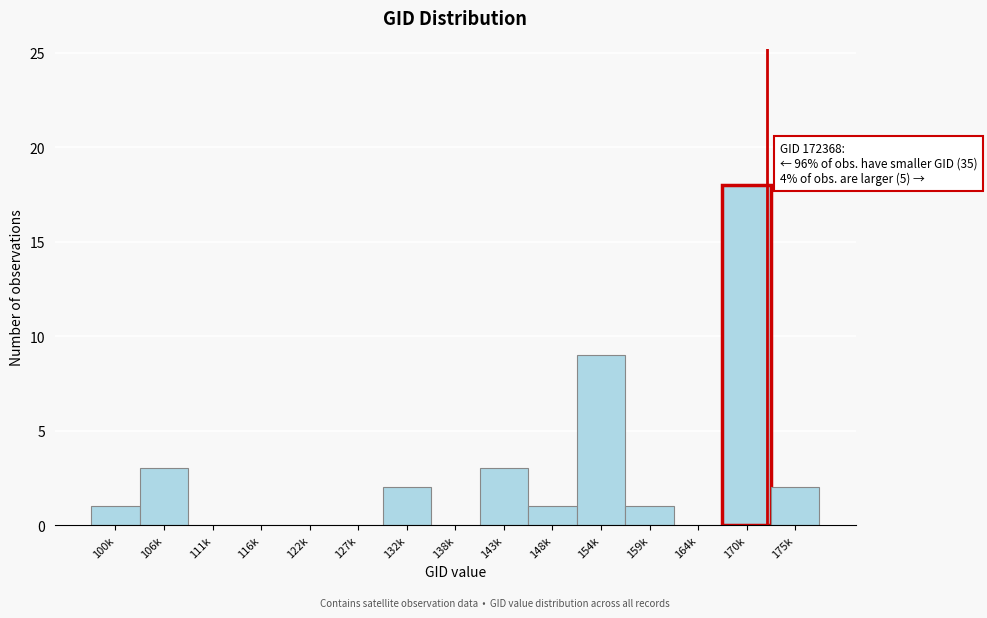

Reading left to right, what are all the values shown in this chart?

100k=1	106k=3	111k=0	116k=0	122k=0	127k=0	132k=2	138k=0	143k=3	148k=1	154k=9	159k=1	164k=0	170k=18	175k=2